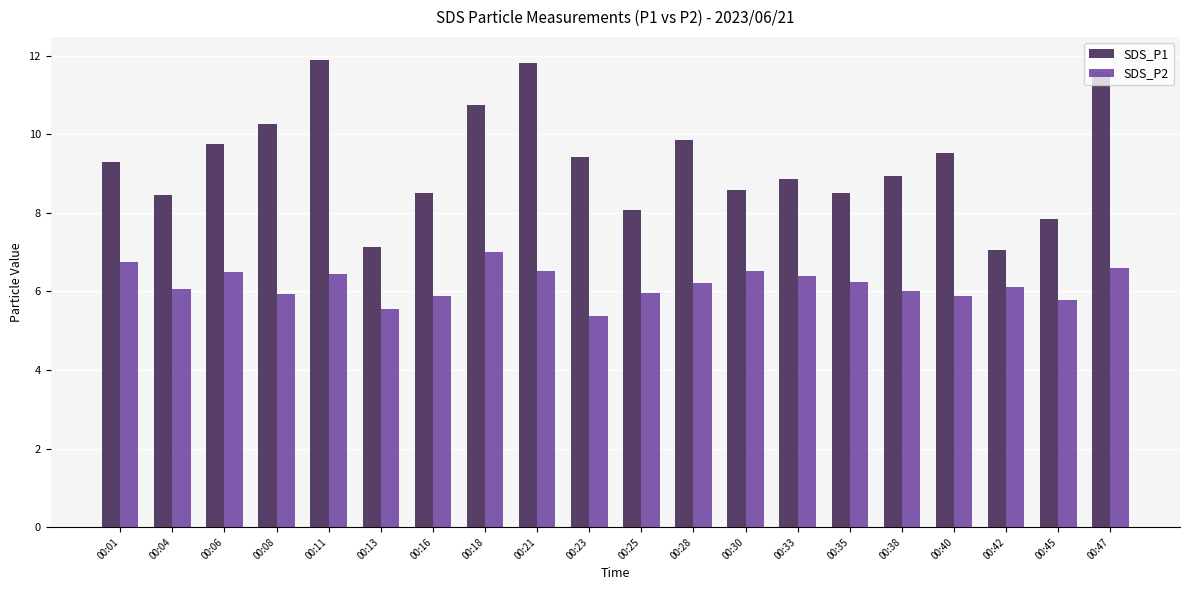

What is the sum of the SDS_P1 values at 00:42 and 00:23?

16.5